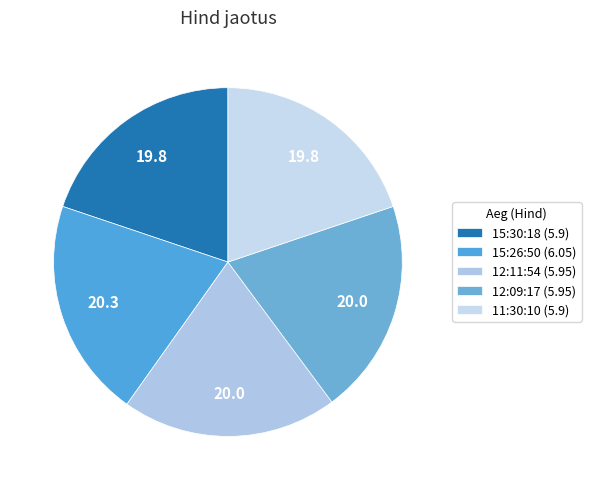

How many segments does this pie chart have?

5